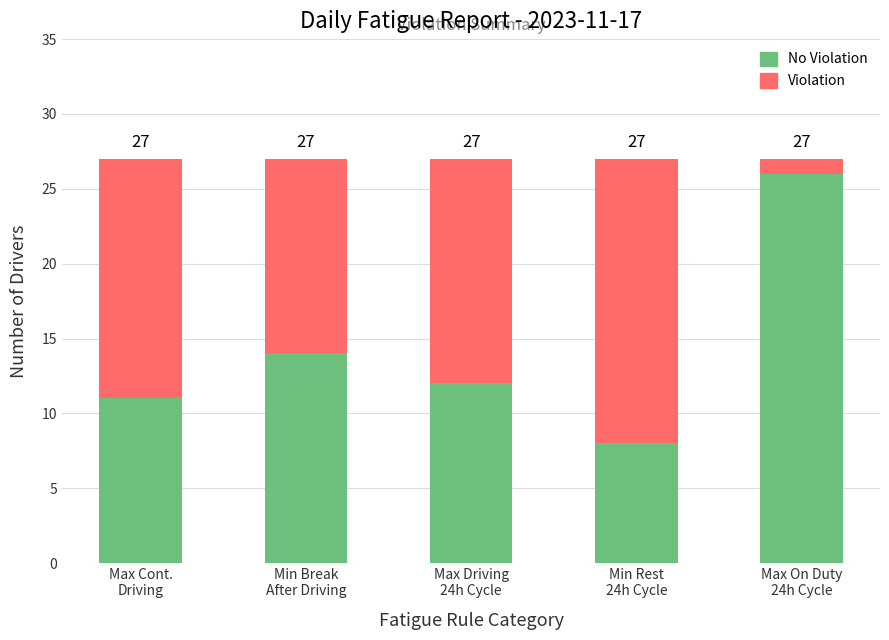

What are all the series names shown in the legend?

No Violation, Violation